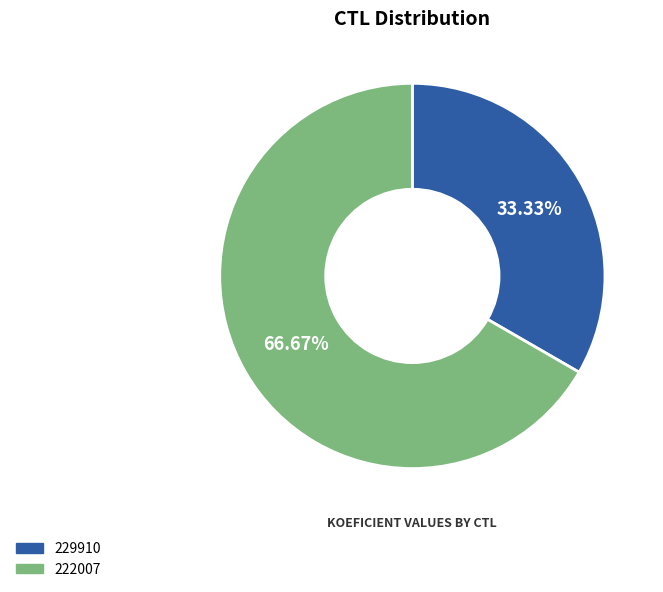

Count the number of slices in the pie.

2